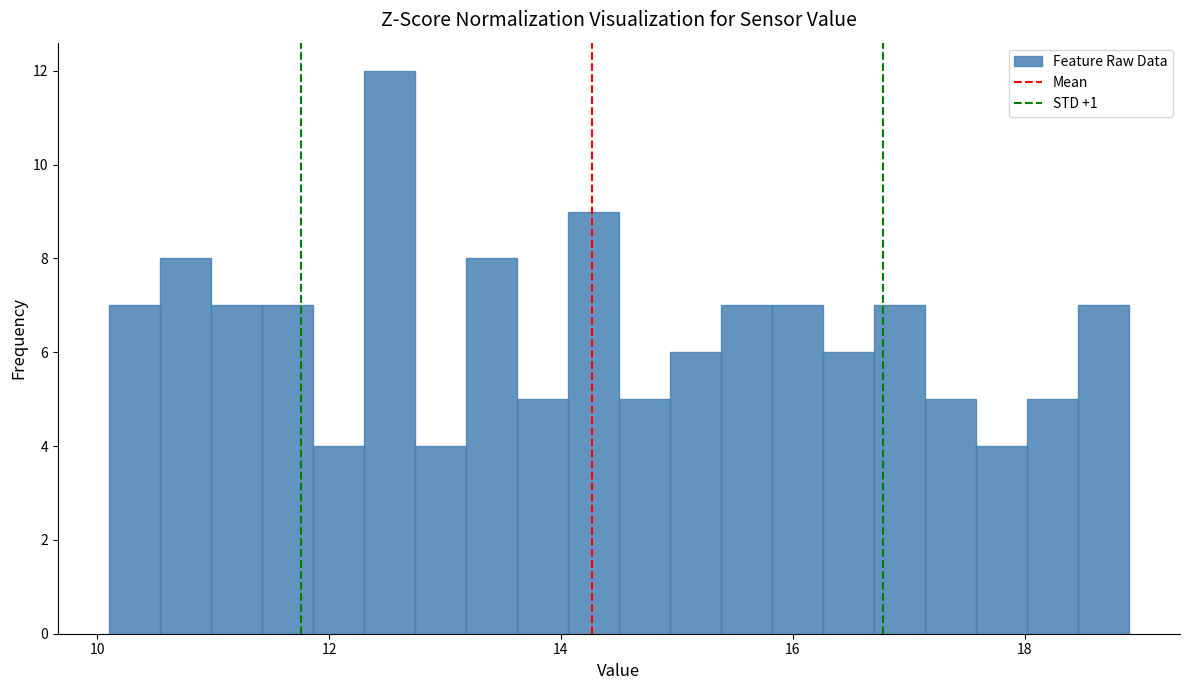

Read against the x-axis, roughly where is the centre of the tallest bar?

12.6